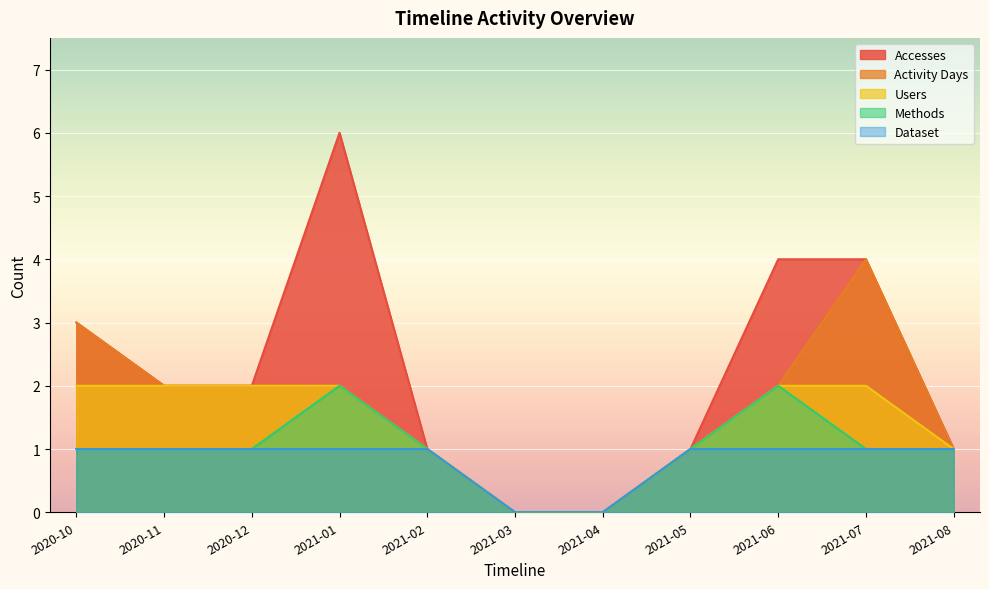

Count the Users values in the range 1 to 2.

9